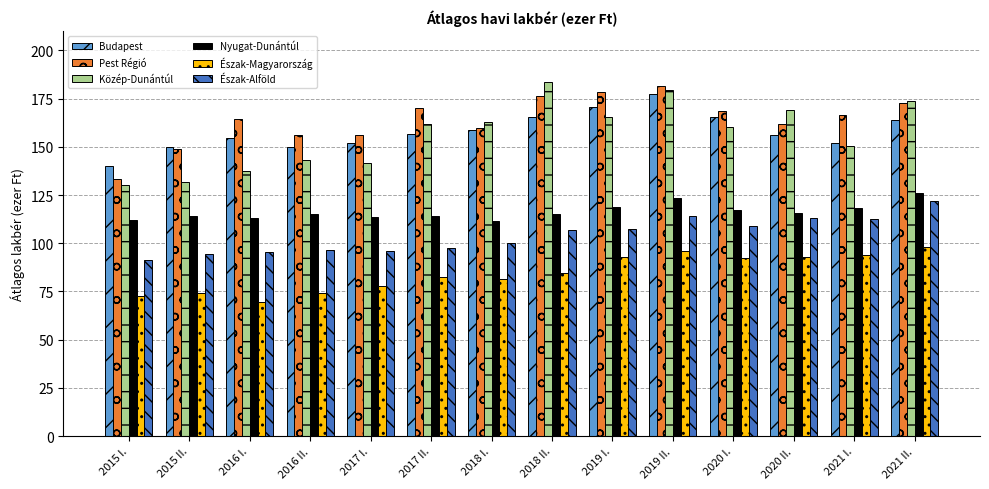

Which series changed the most between 2017 II. and 2020 I.?

Észak-Alföld